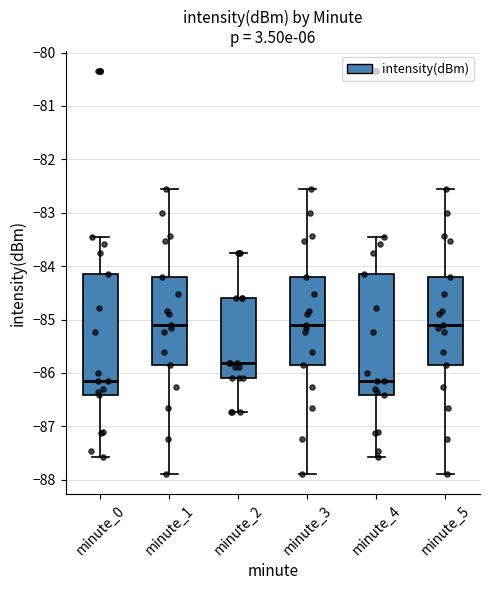

Reading left to right, read every box against the y-axis: the position of its median line, the range the box covers, and the ends of its whiskers. The values are not printed on the chart, so give them approximately, as read against the axis.

minute_0: median -86.2, box -86.4 to -84.1, whiskers -87.6 to -83.4
minute_1: median -85.1, box -85.8 to -84.2, whiskers -87.9 to -82.6
minute_2: median -85.8, box -86.1 to -84.6, whiskers -86.7 to -83.7
minute_3: median -85.1, box -85.8 to -84.2, whiskers -87.9 to -82.6
minute_4: median -86.2, box -86.4 to -84.1, whiskers -87.6 to -83.4
minute_5: median -85.1, box -85.8 to -84.2, whiskers -87.9 to -82.6